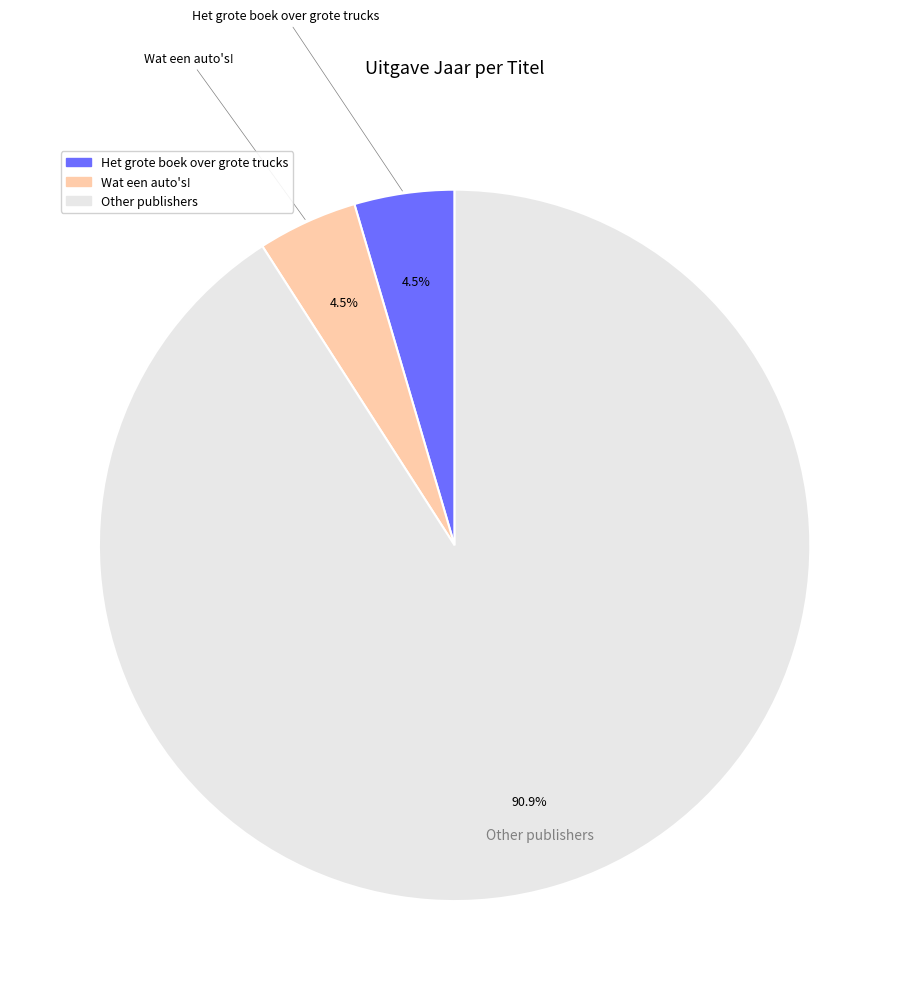

Is there a majority slice in this chart?

Yes